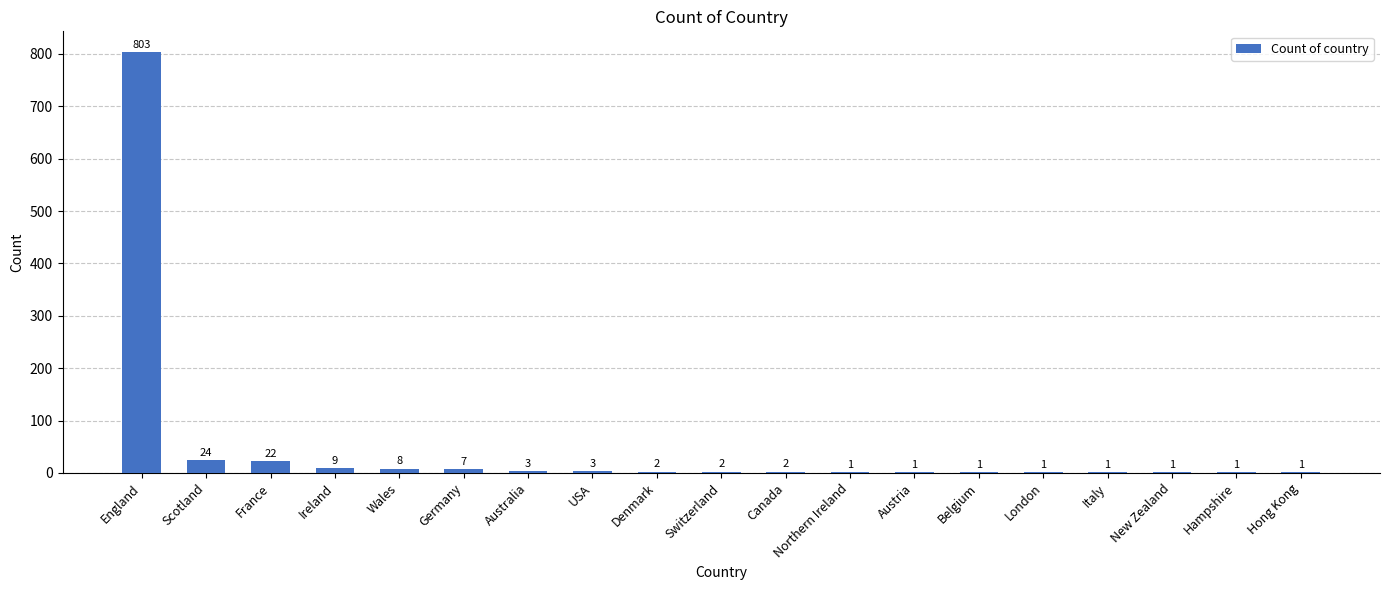

What is the greatest value displayed?

803